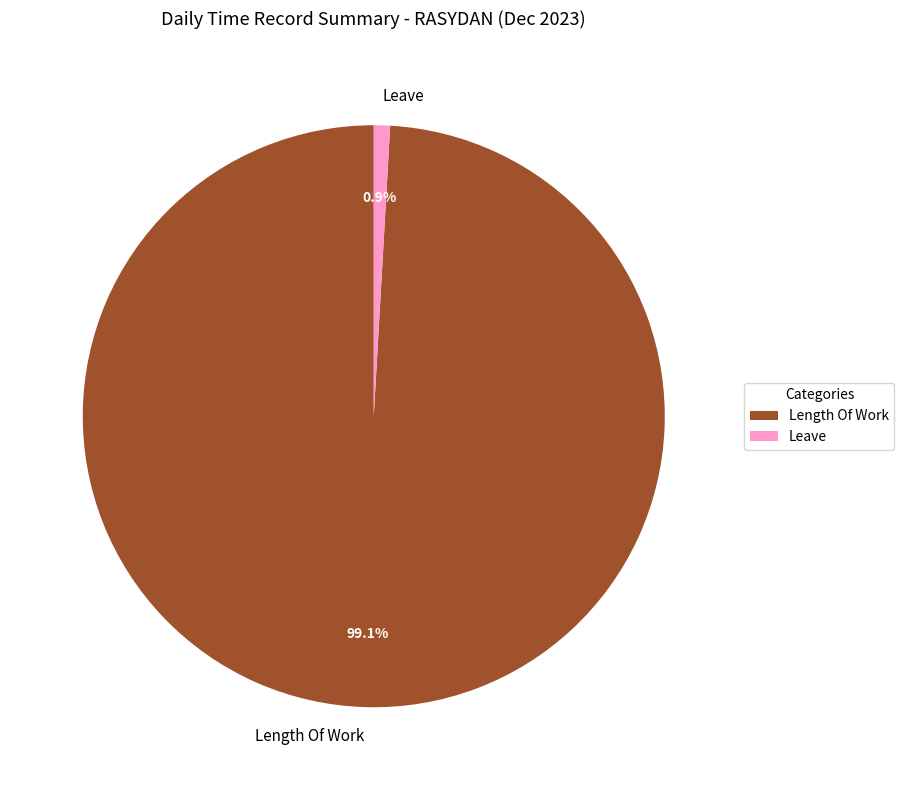

What percentage is NOT represented by Length Of Work?

0.9%